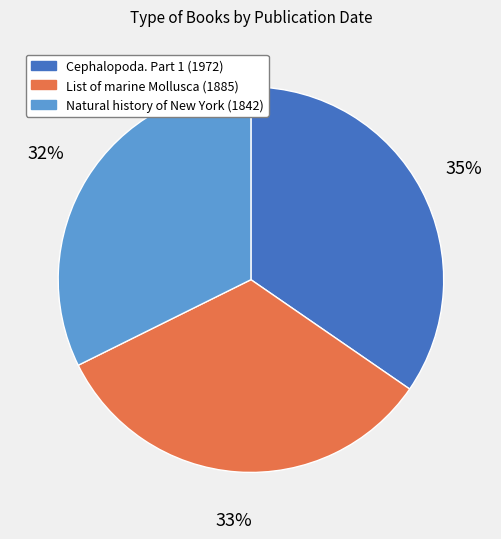

Does any single category account for the majority?

No